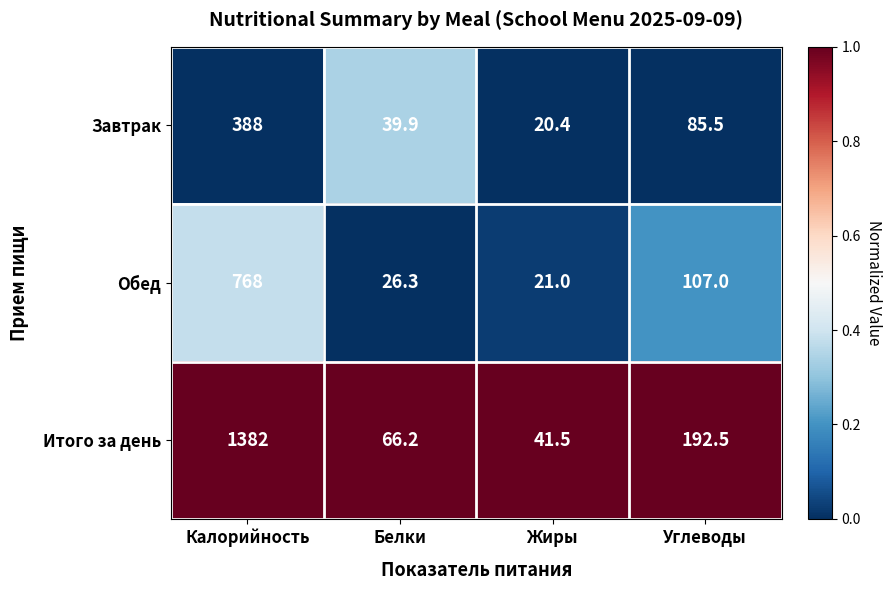

What is the difference between the highest and lowest values at Калорийность?

994.0